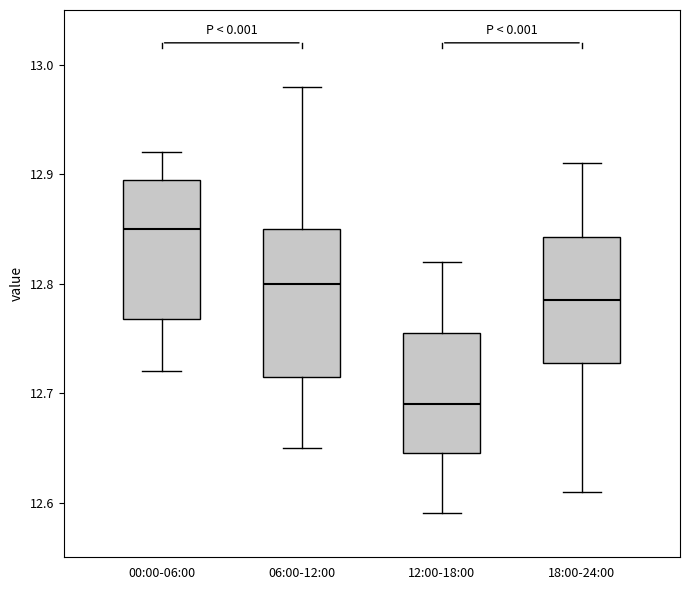

Reading left to right, transcribe this box plot: for each box, give where its median line is, the range the box spans, and where its two whiskers end, as read against the y-axis. The values are not printed on the chart, so give them approximately, as read against the axis.

00:00-06:00: median 12.85, box 12.77 to 12.90, whiskers 12.72 to 12.92
06:00-12:00: median 12.80, box 12.72 to 12.85, whiskers 12.65 to 12.98
12:00-18:00: median 12.69, box 12.65 to 12.76, whiskers 12.59 to 12.82
18:00-24:00: median 12.79, box 12.73 to 12.84, whiskers 12.61 to 12.91